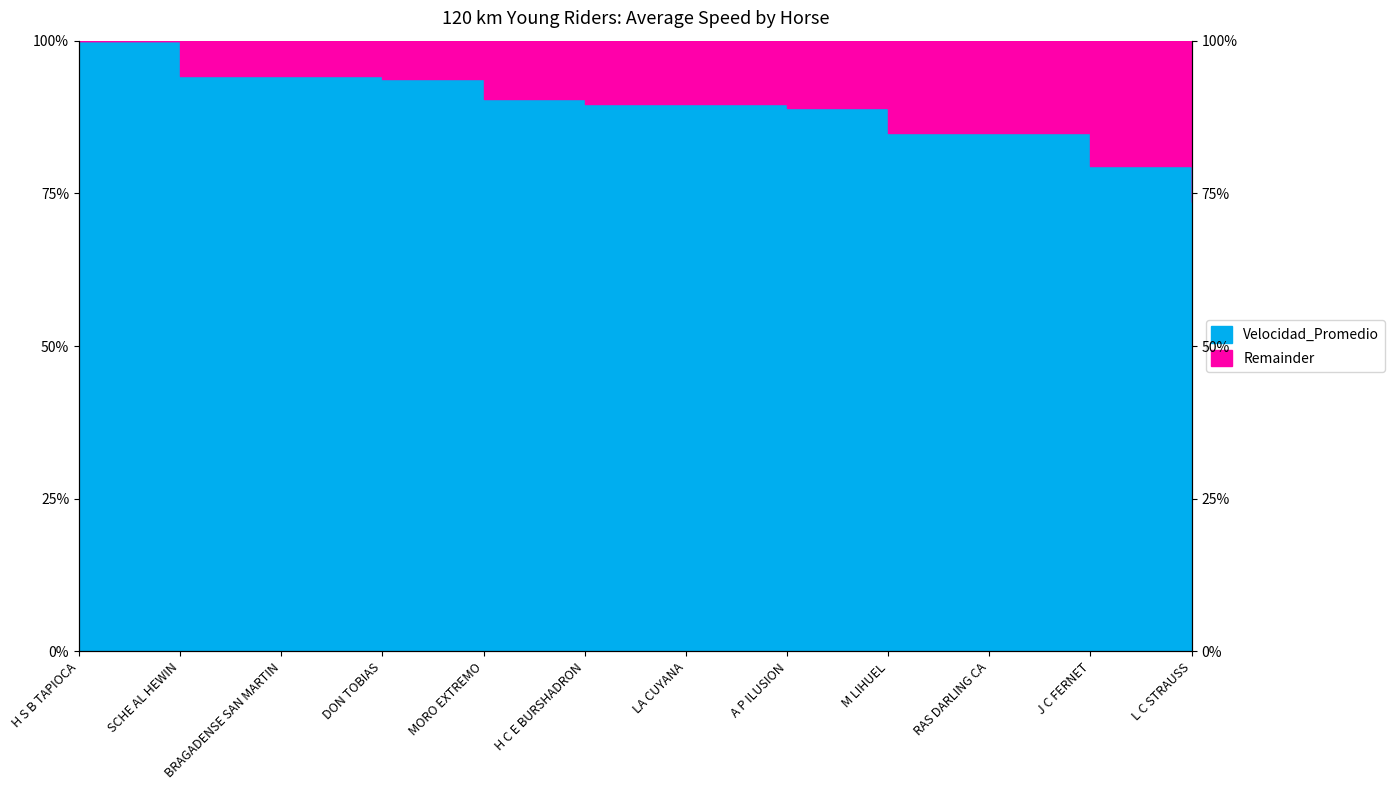

Which label corresponds to the smallest value in the chart?

L C STRAUSS